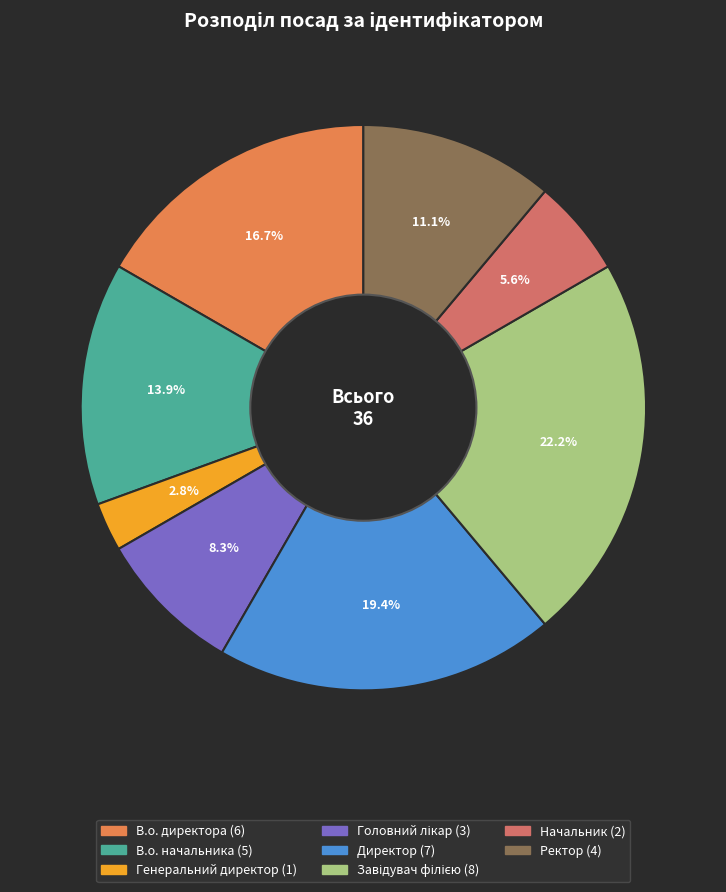

To the nearest percent, what percentage of the pie is Головний лікар?

8%